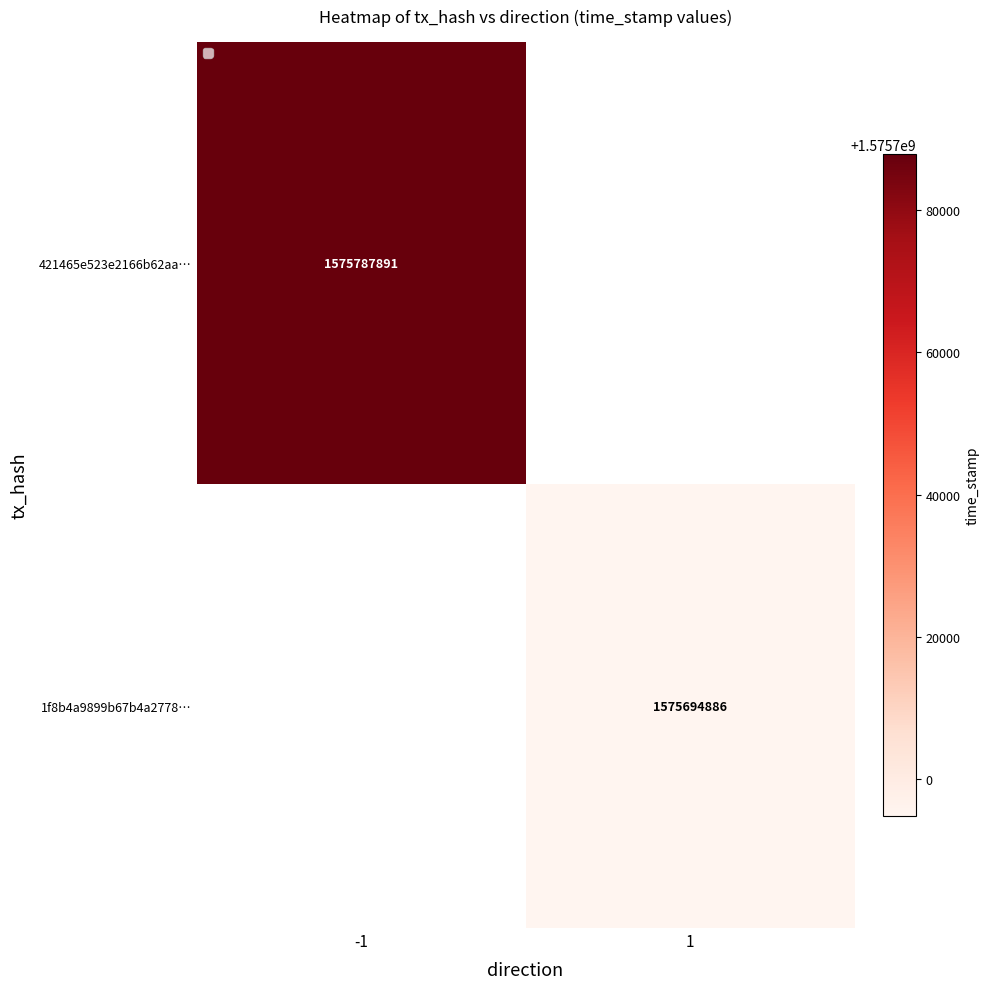

Is it true that 421465e523e2166b62aa… equals 2331015086 at -1?

False